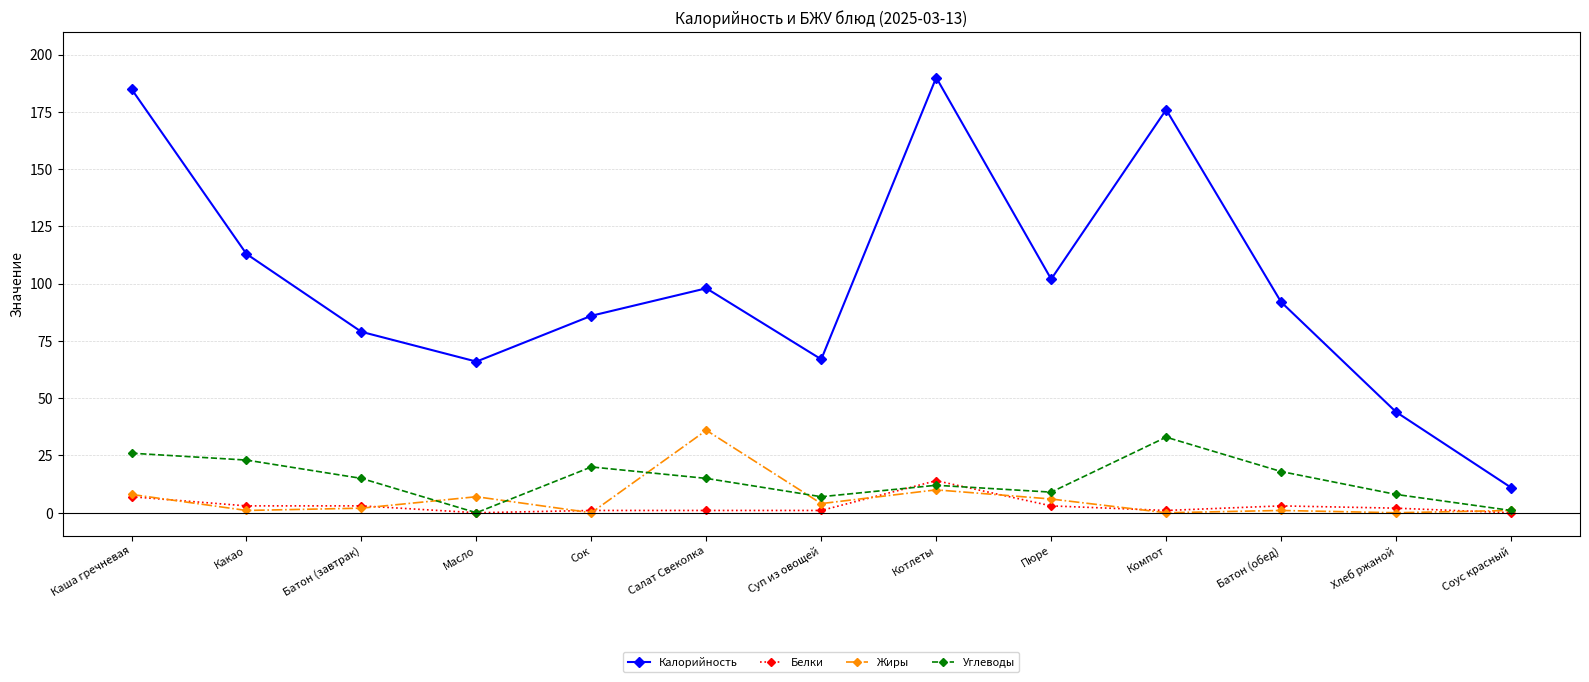

Is the value of Жиры at Масло greater than the value of Калорийность at Котлеты?

No